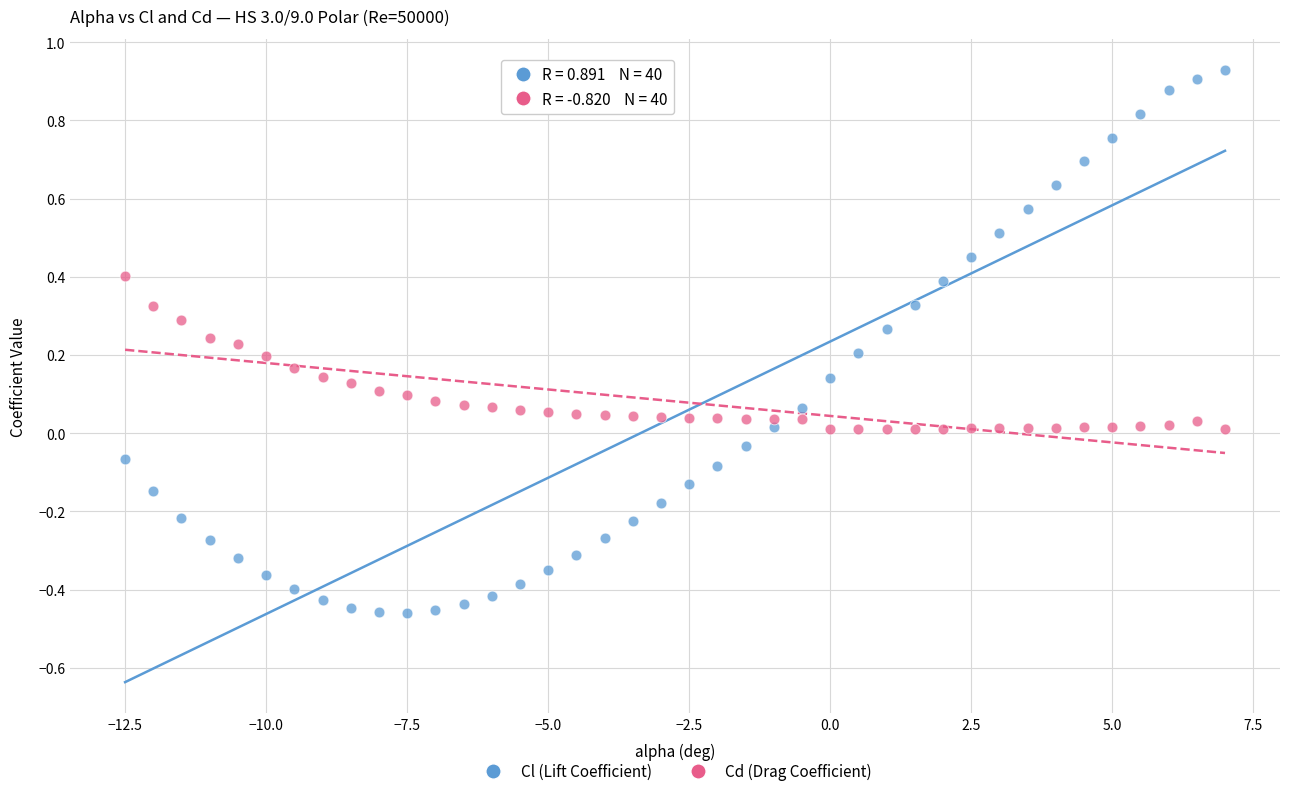

What are all the series names shown in the legend?

Cl (Lift Coefficient), Cd (Drag Coefficient)